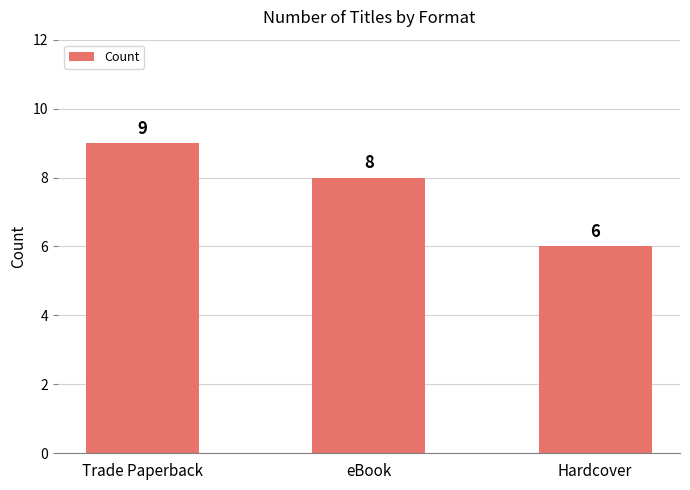

Which label corresponds to the largest value in the chart?

Trade Paperback